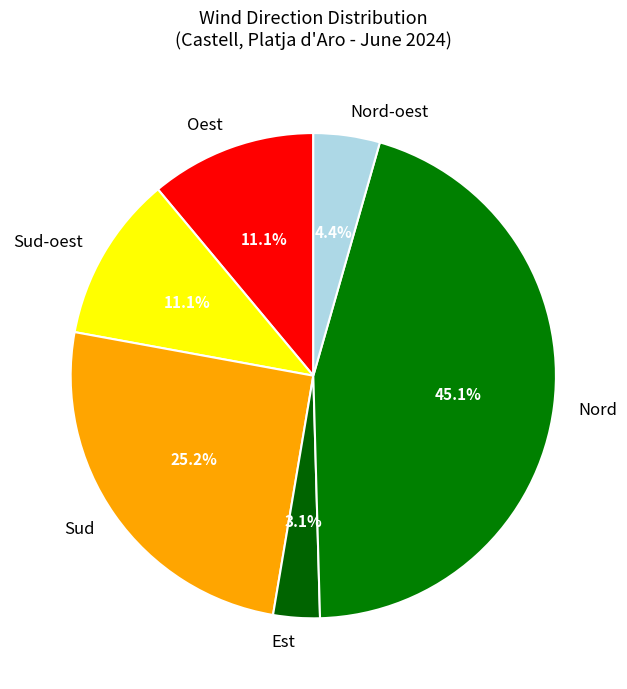

Which slice is the largest?

Nord